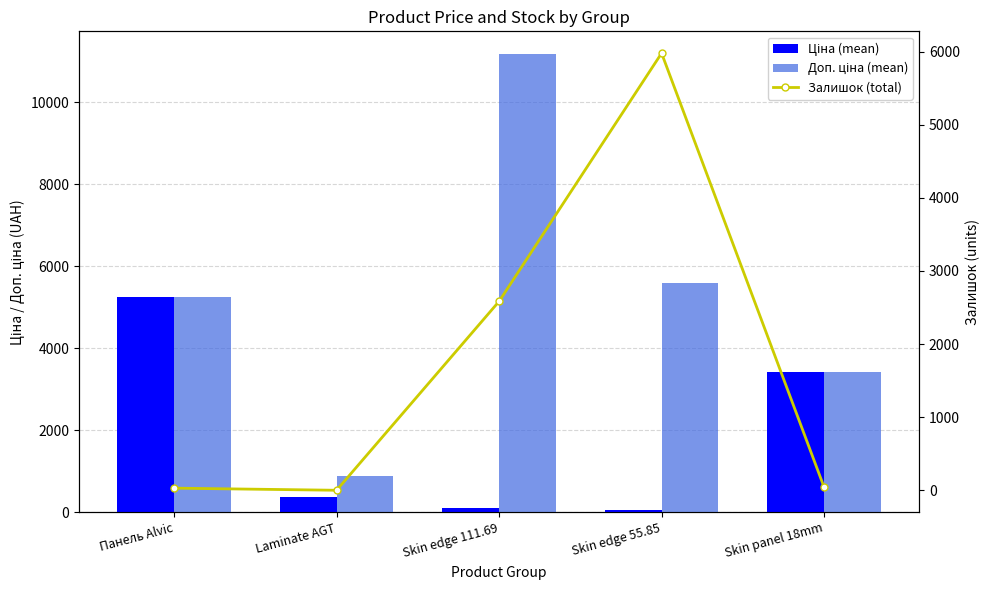

What is the label of the 3rd bar from the left?

Skin edge 111.69